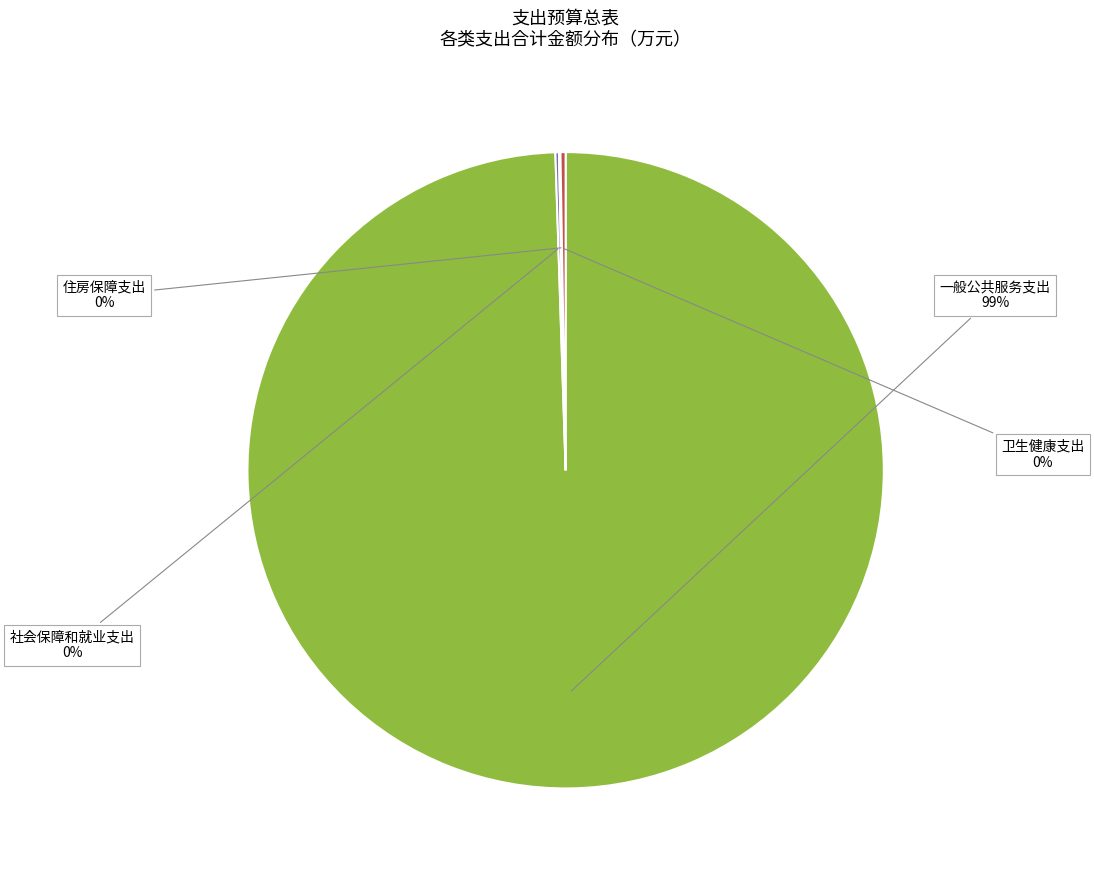

To the nearest percent, what is the average slice percentage?

25%